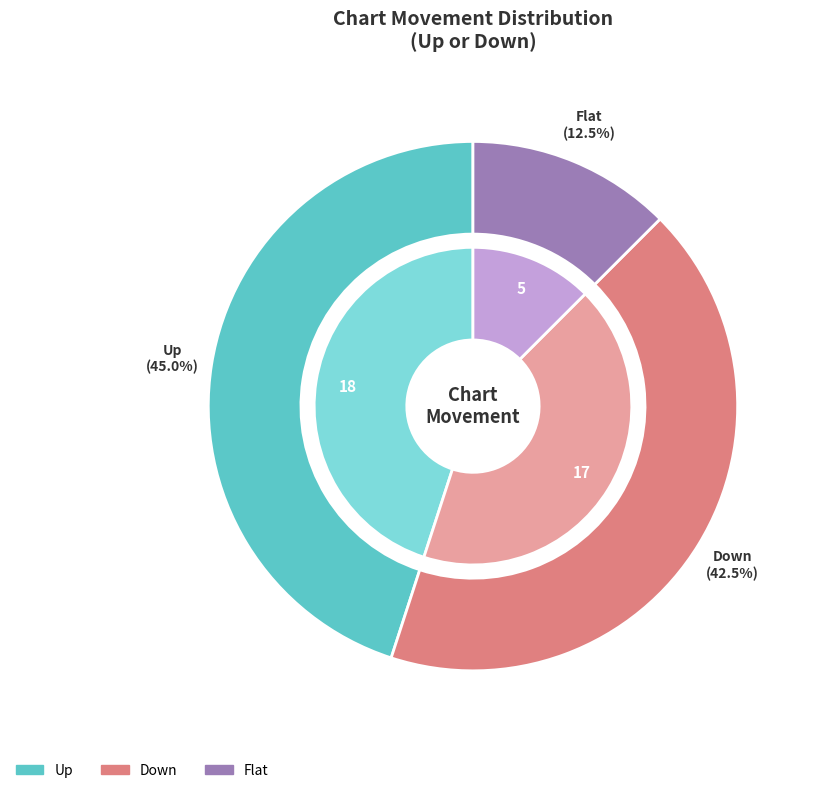

Does - account for over 50% of the chart?

No